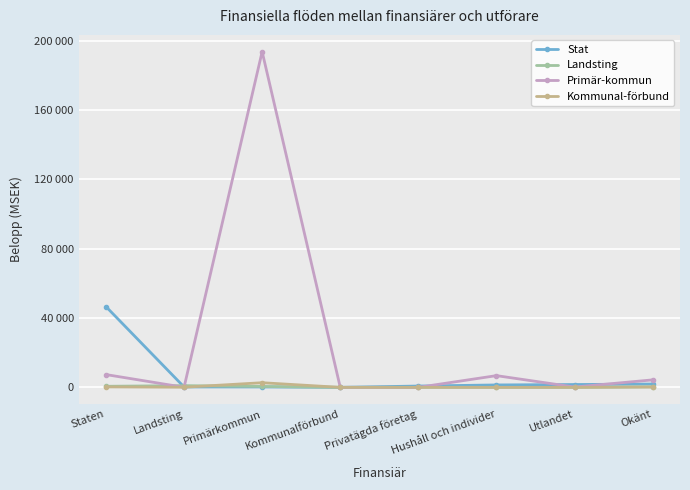

What are all the series names shown in the legend?

Stat, Landsting, Primär-kommun, Kommunal-förbund